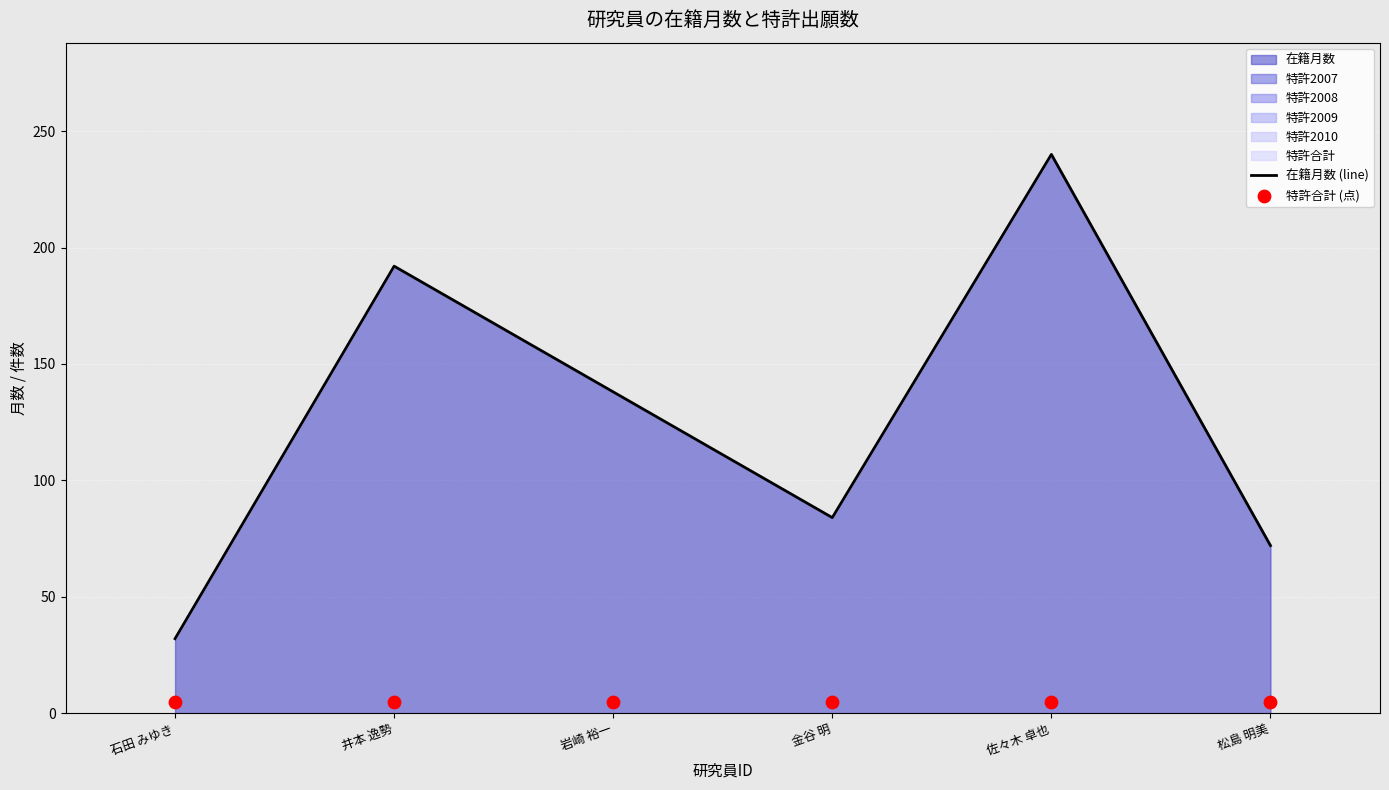

The value of 在籍月数 (line) at 岩崎 裕一 is 196. True or false?

False